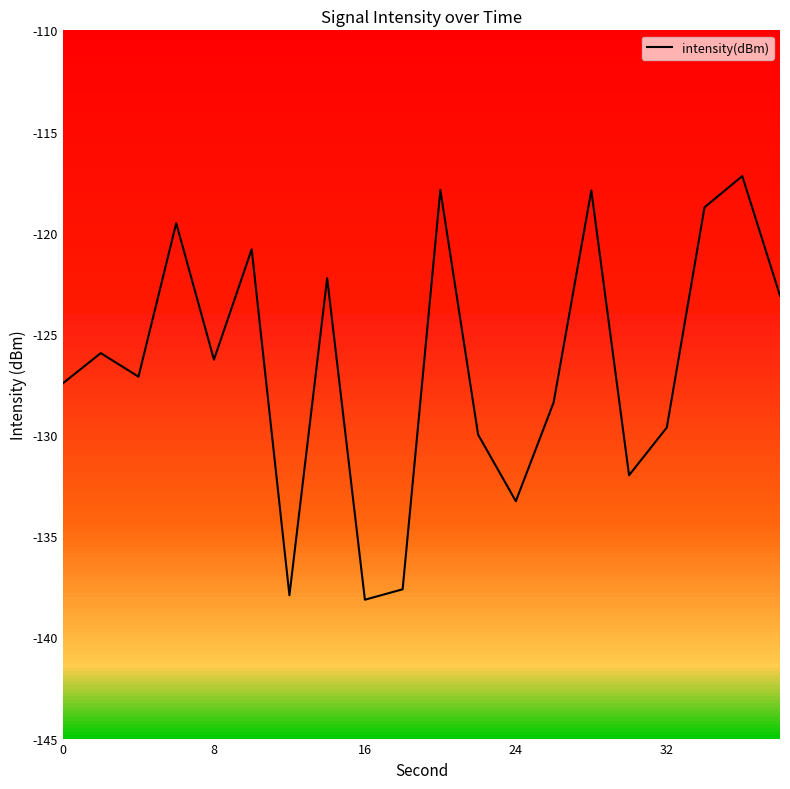

The intensity(dBm) series shows -58.1 at 32. True or false?

False